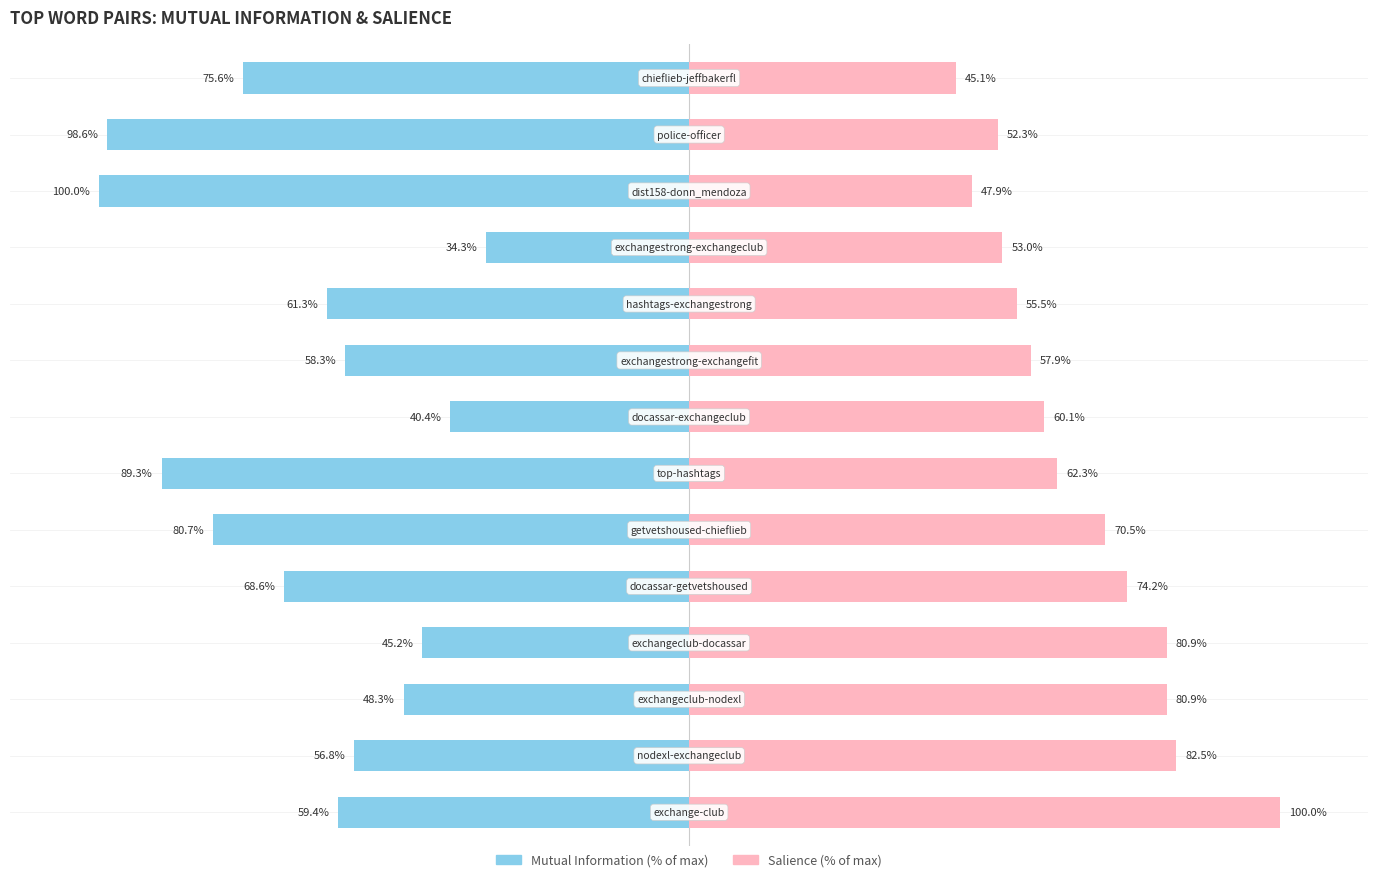

Rank the series by their average value, from lowest to highest.

Mutual Information, Salience